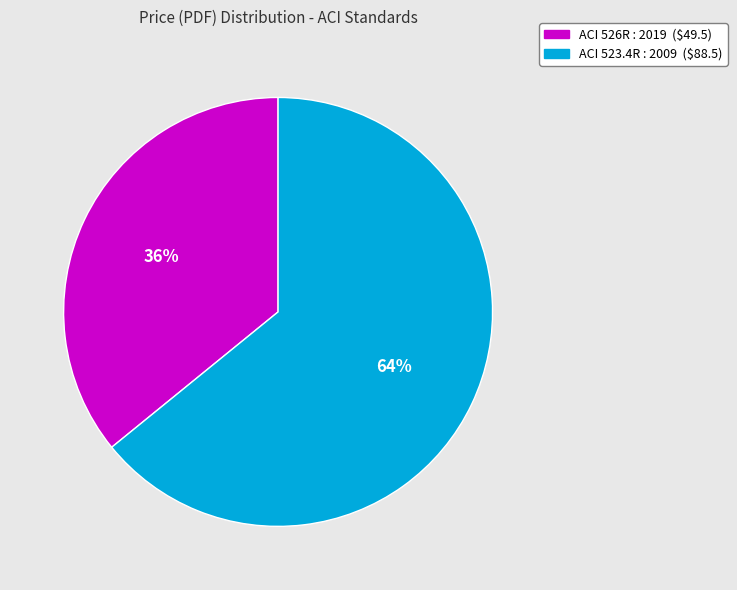

How many slices are in this pie chart?

2